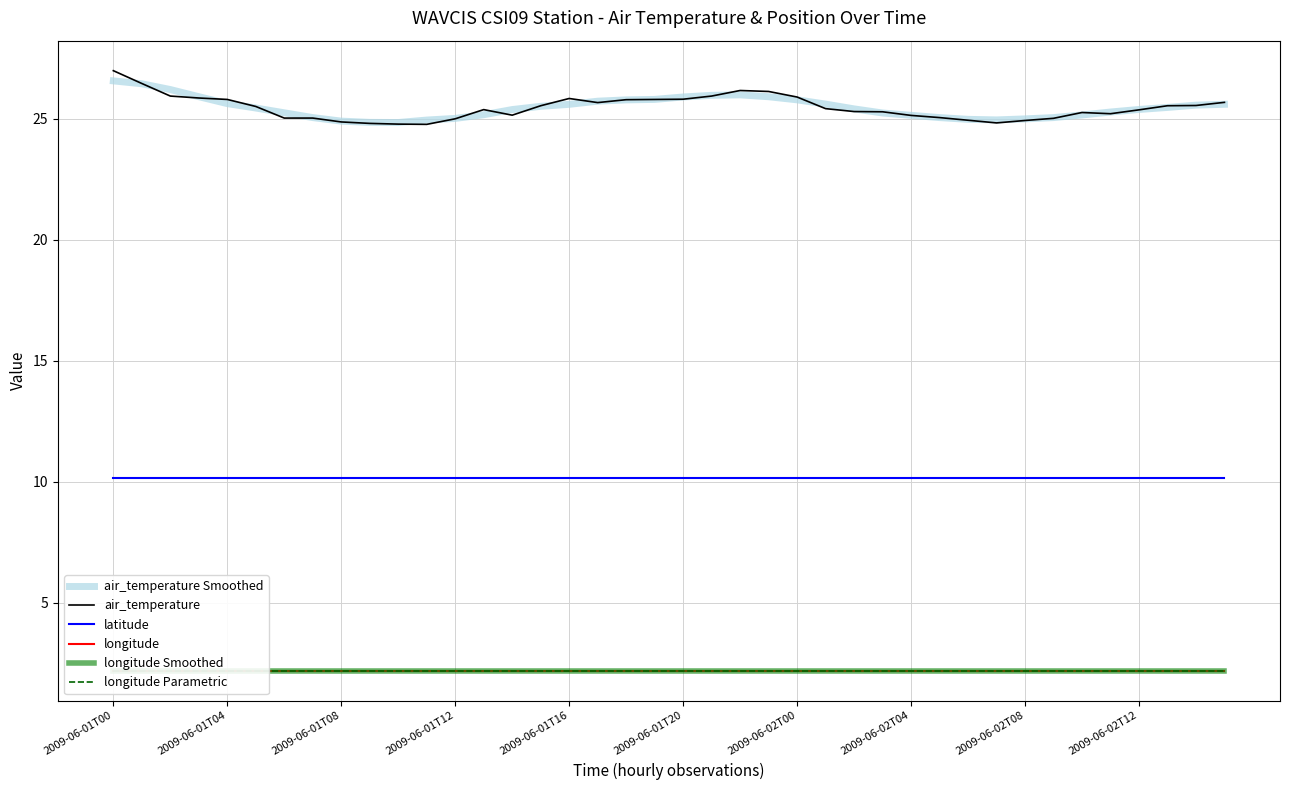

What is the value of the latitude point at the 16th from the left?

10.2